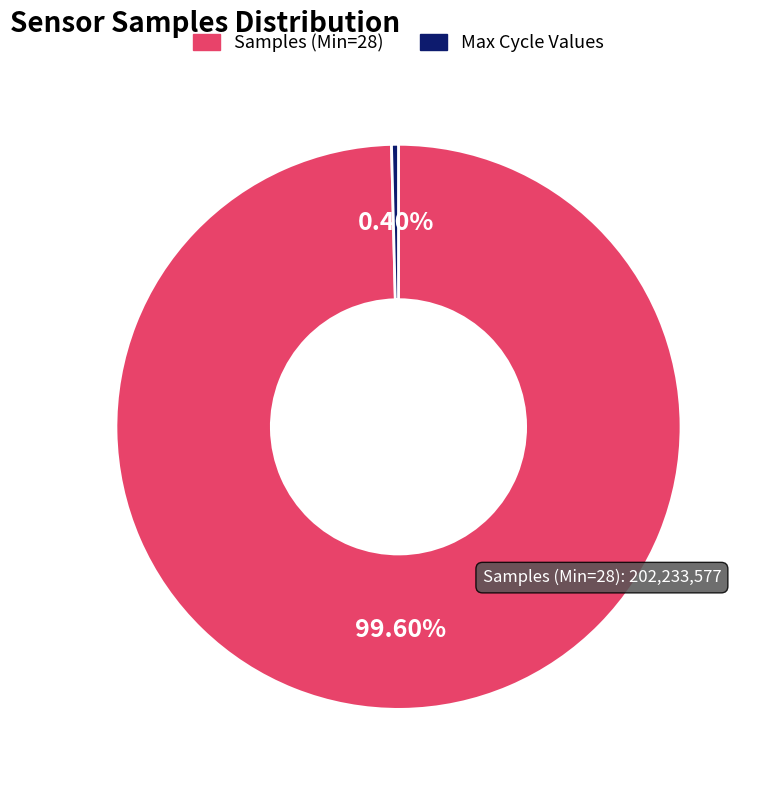

Does any single category account for the majority?

Yes